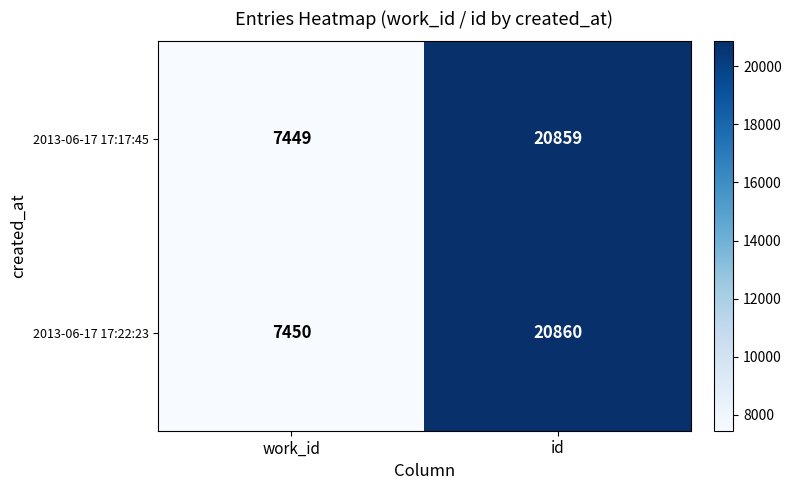

What is the difference between the 2013-06-17 17:22:23 values at id and work_id?

13410